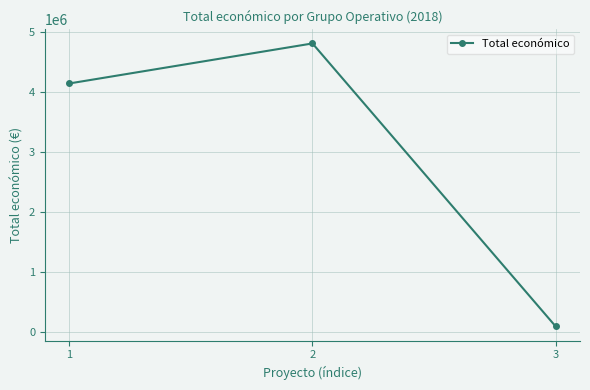

True or false: the data shows 2901637 at 2.

False